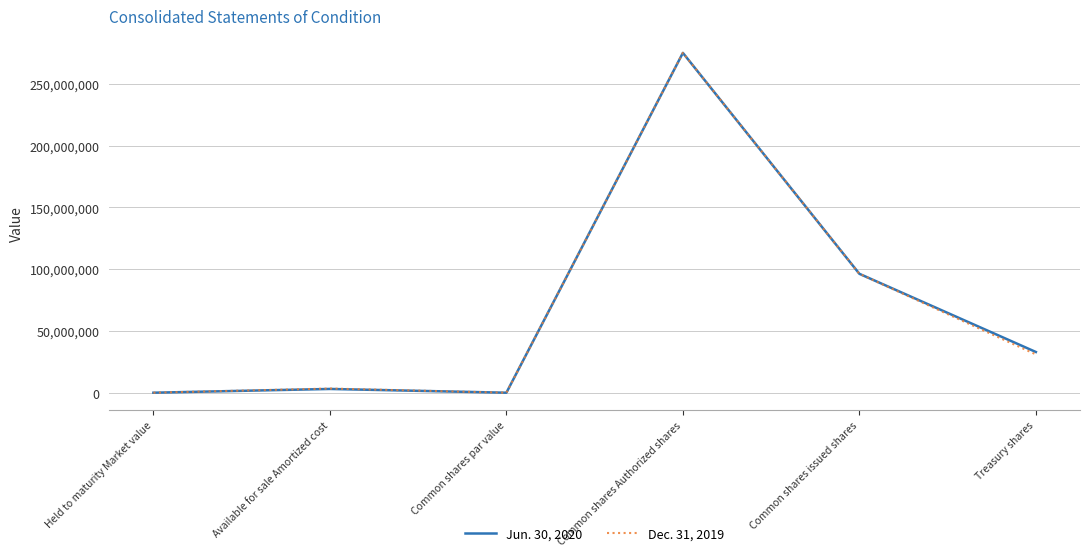

Which series changed the most between Common shares Authorized shares and Treasury shares?

Dec. 31, 2019